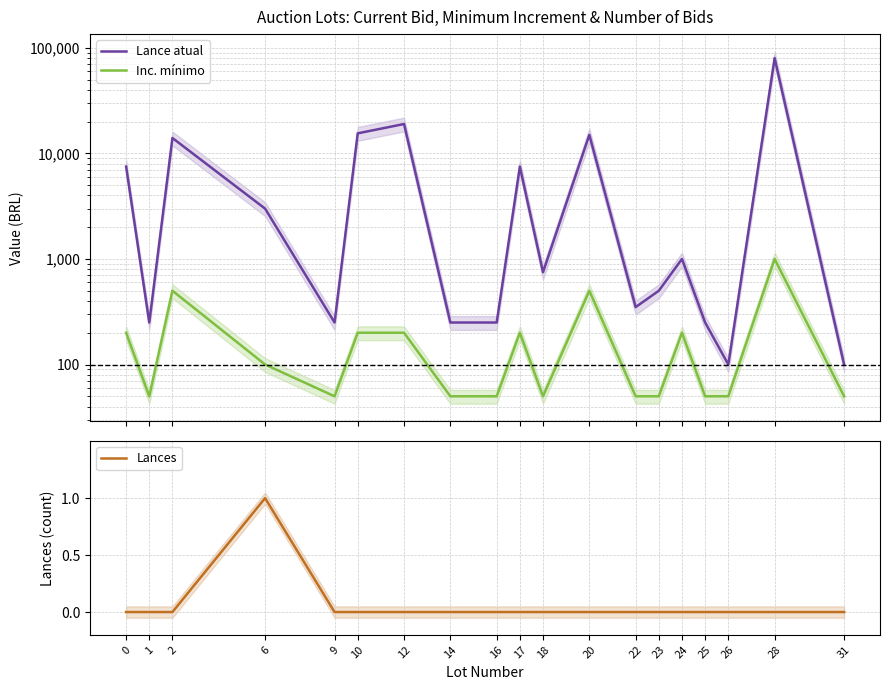

What is the spread (max minus min) of values at 17?

7500